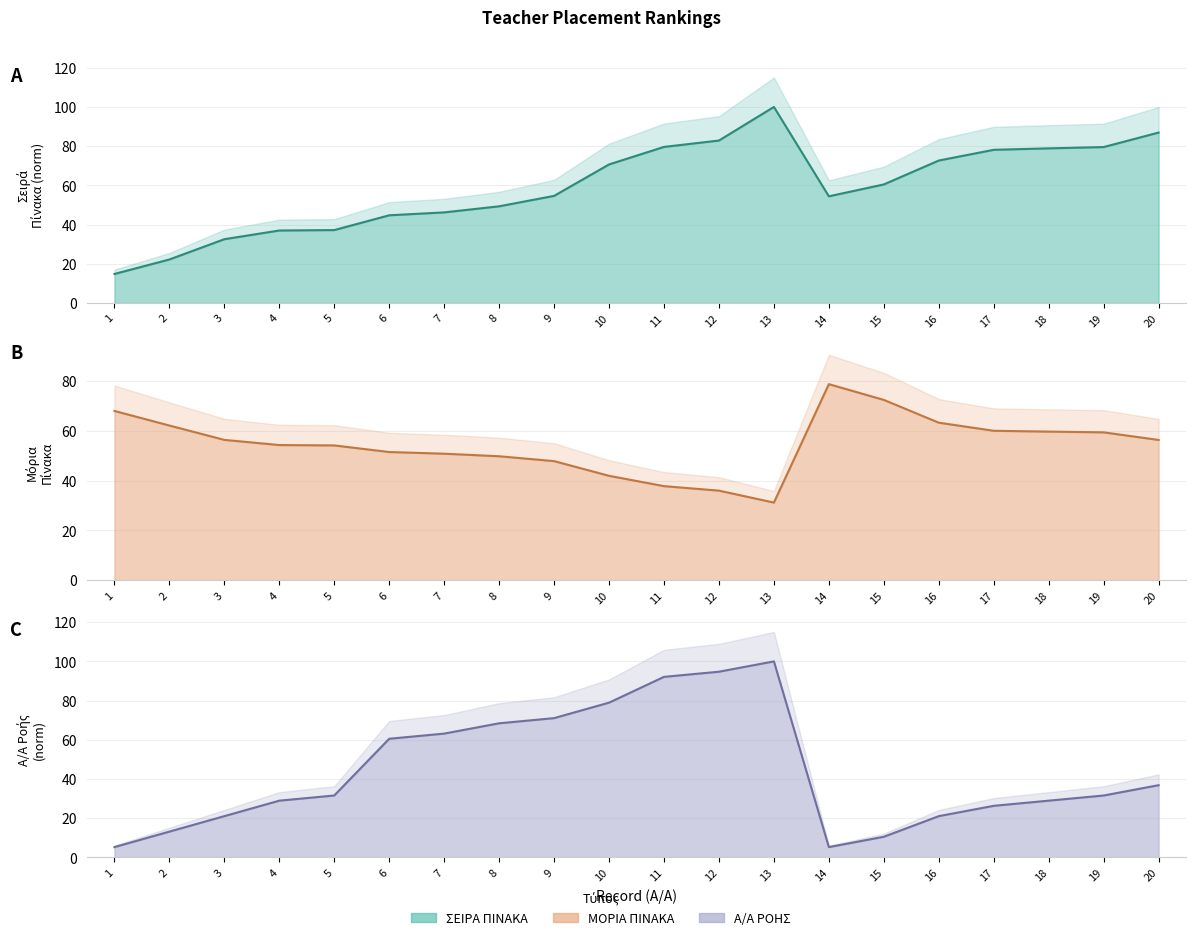

Count the number of categories in the chart.

20